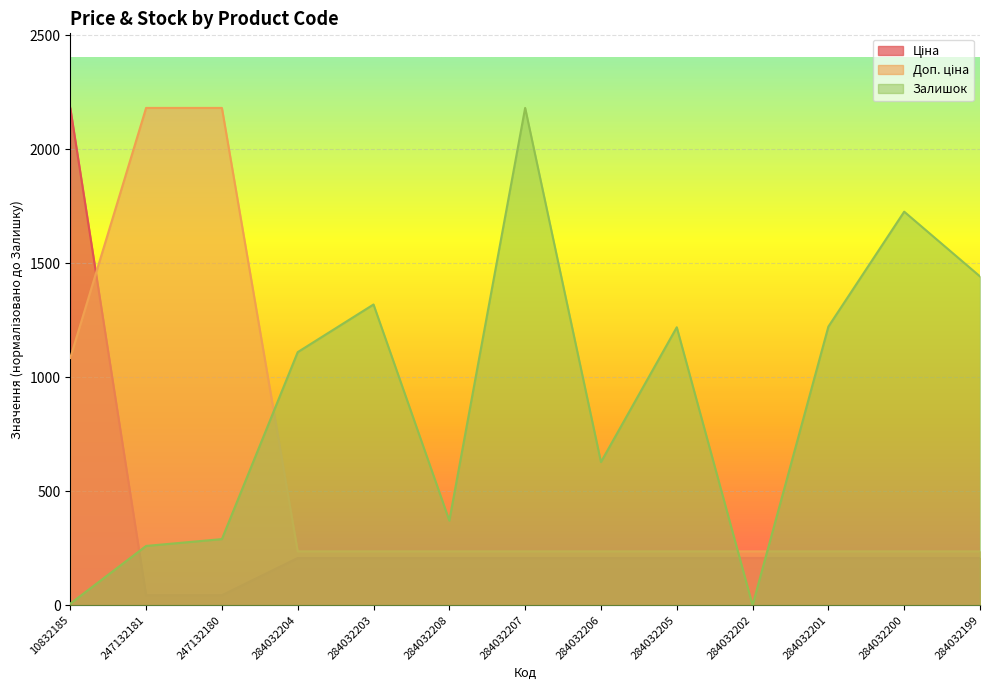

What is the difference between the second highest and second lowest values in the Доп. ціна series?

1944.9